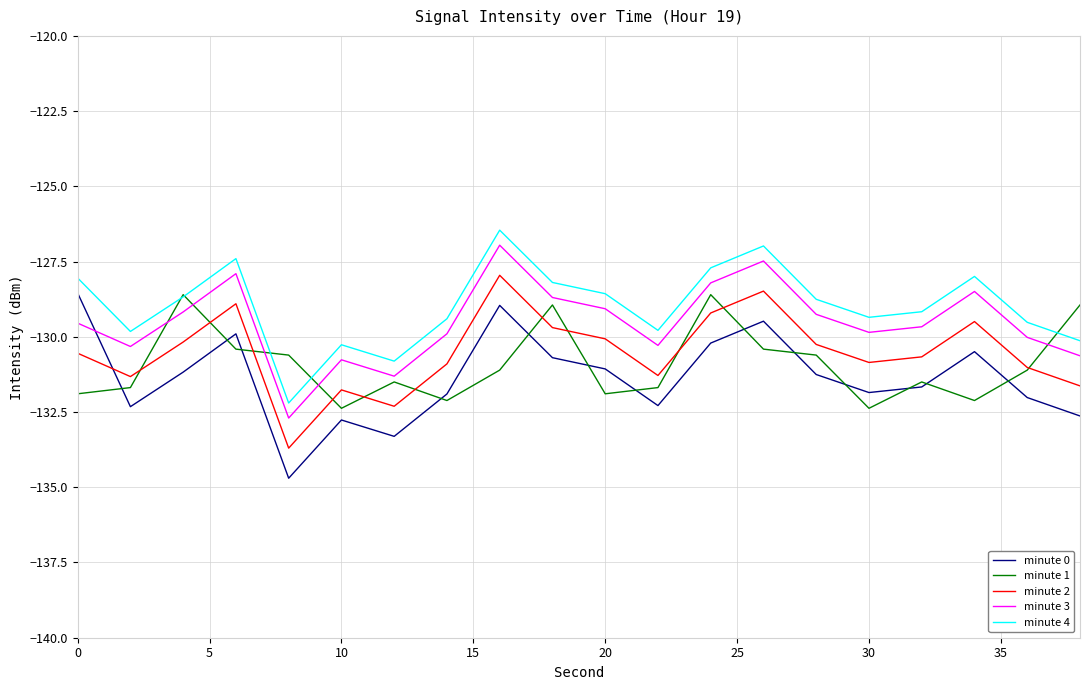

True or false: minute 2 and minute 4 cross at least once.

False